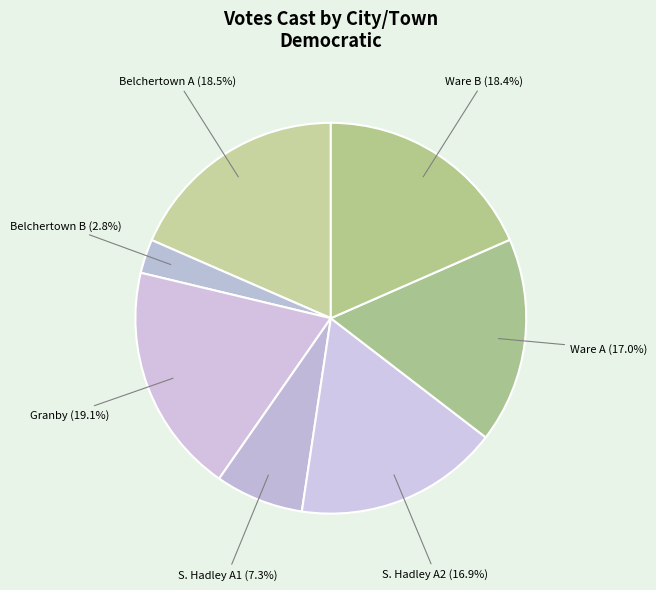

Which category has the biggest portion of the pie?

Granby